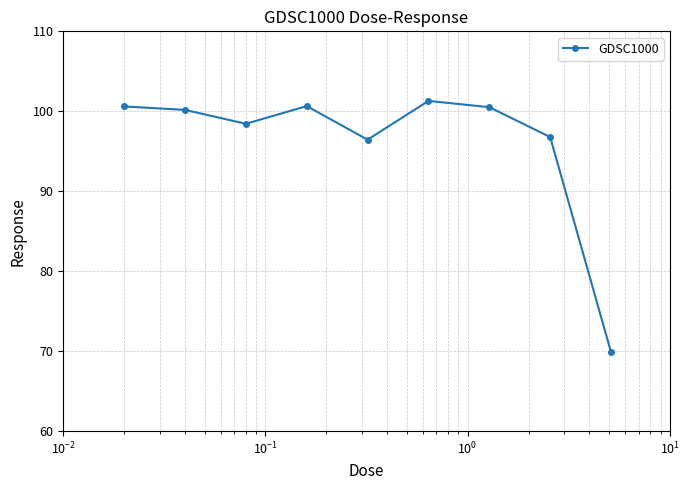

How many data points are less than 100?

4